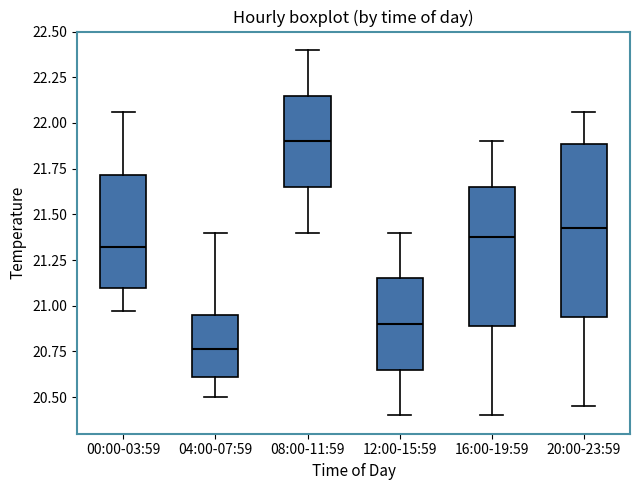

Where does the lower whisker of the box for 08:00-11:59 end on the y-axis? The values are not printed on the chart, so give them approximately, as read against the axis.

21.40